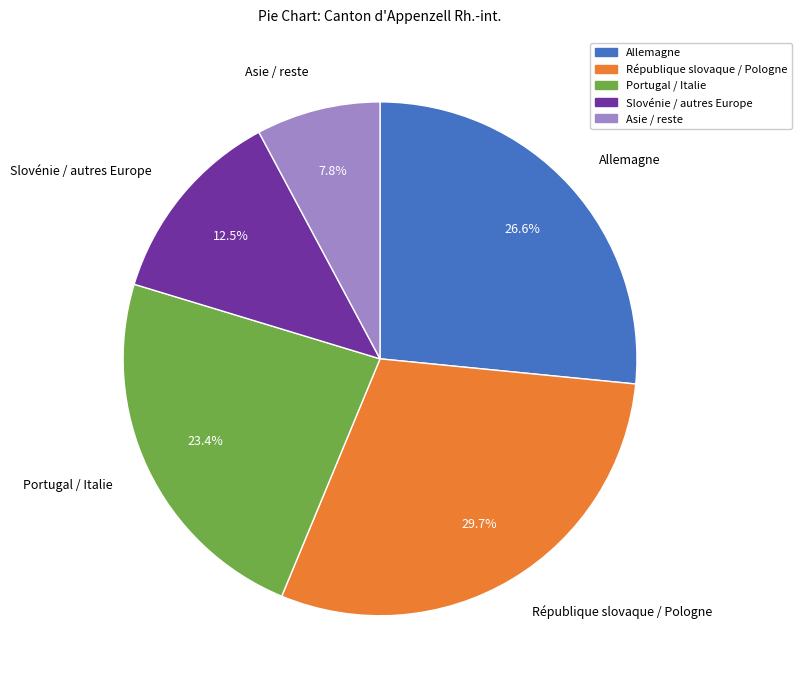

Approximately how many times larger is the value at République slovaque / Pologne compared to Slovénie / autres Europe?

2.4